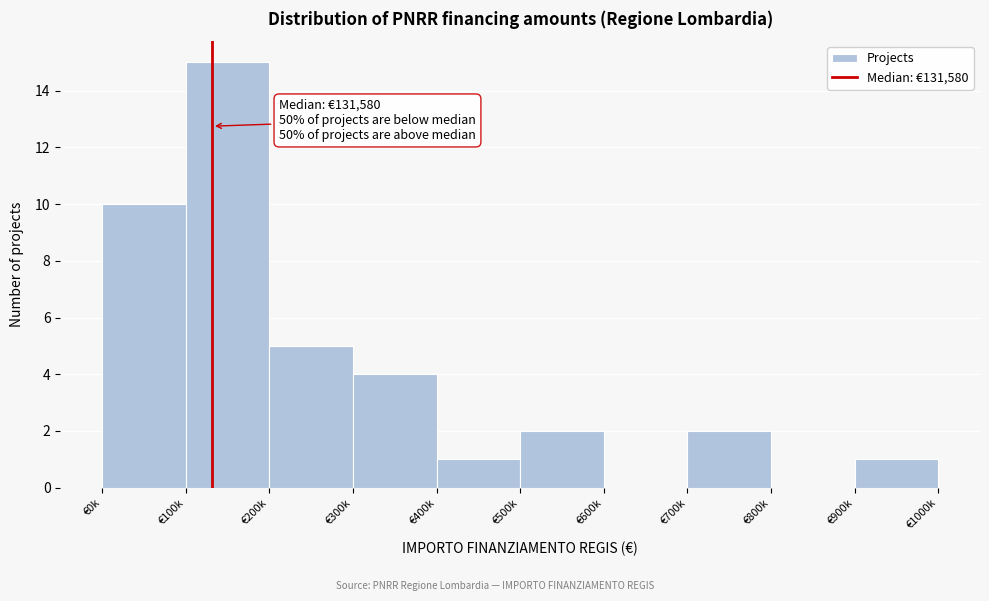

Reading left to right, list all the values displayed in this chart.

€0k=10	€100k=15	€200k=5	€300k=4	€400k=1	€500k=2	€600k=0	€700k=2	€800k=0	€900k=1